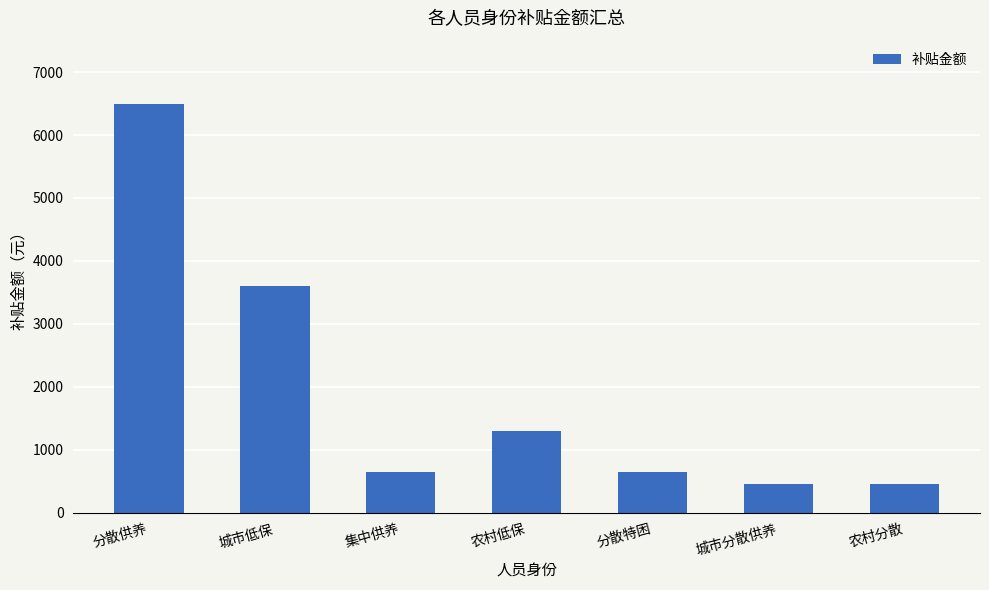

What is the sum of all values?

13600